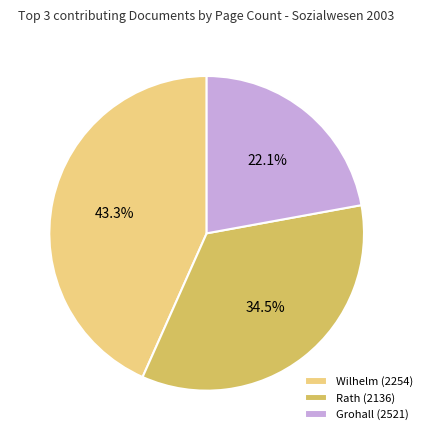

Does any single category account for the majority?

No